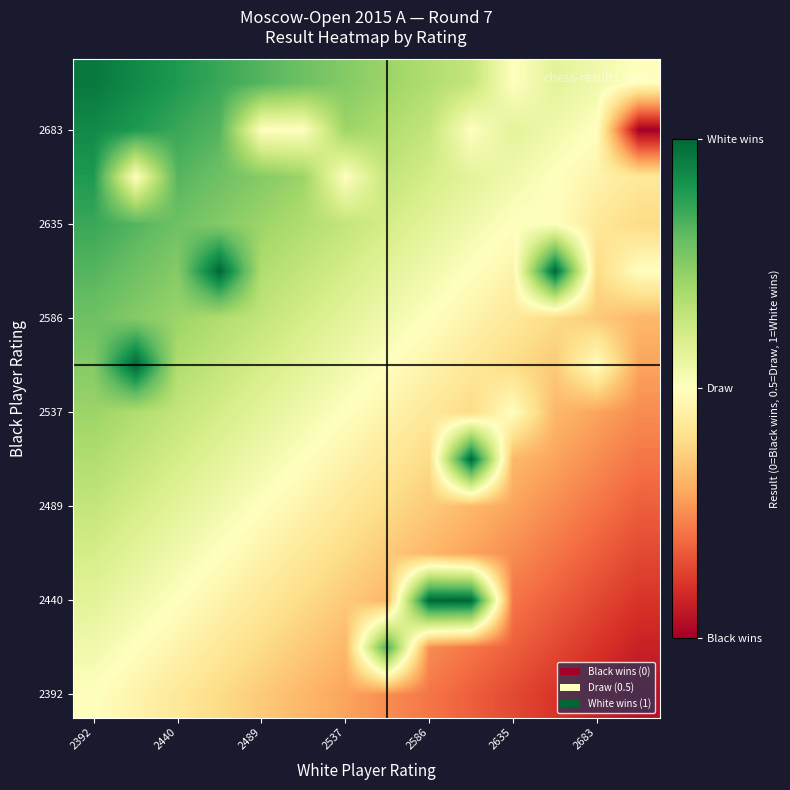

At which category is the sum across all series the highest?

2392